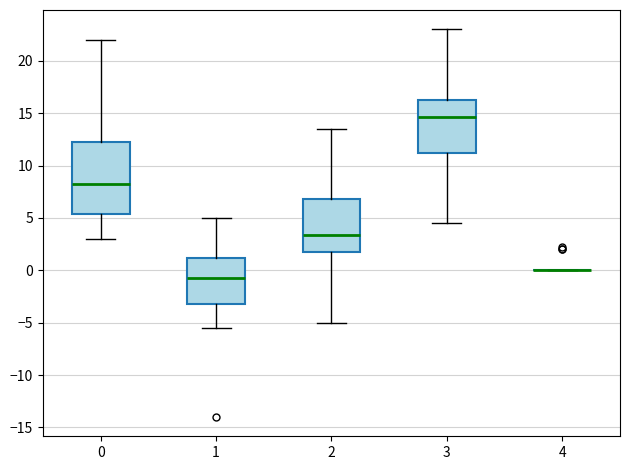

Reading left to right, read every box against the y-axis: the position of its median line, the range the box covers, and the ends of its whiskers. The values are not printed on the chart, so give them approximately, as read against the axis.

0: median 8.5, box 5.5 to 12.5, whiskers 3.0 to 22.0
1: median -0.5, box -3.0 to 1.0, whiskers -5.5 to 5.0
2: median 3.5, box 1.5 to 7.0, whiskers -5.0 to 13.5
3: median 14.5, box 11.0 to 16.5, whiskers 4.5 to 23.0
4: box collapsed to a line at 0.0, whiskers 0.0 to 0.0